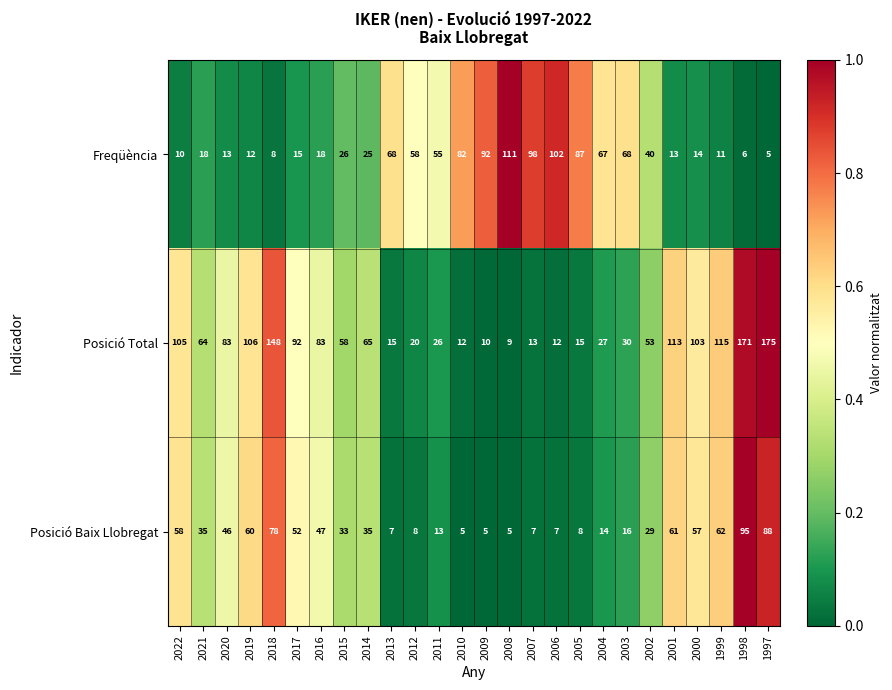

At which category does the chart reach its peak across all series?

1997